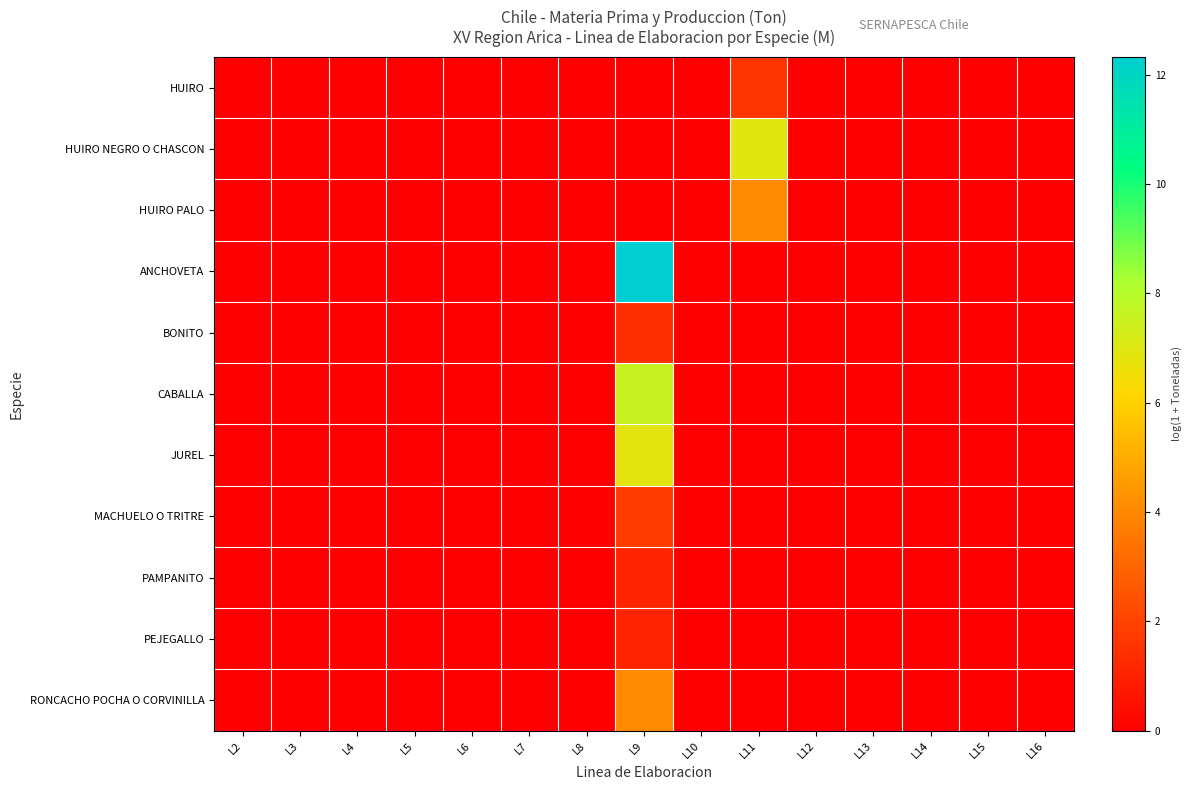

Rank the series by their maximum value, from highest to lowest.

ANCHOVETA, CABALLA, HUIRO NEGRO O CHASCON, JUREL, HUIRO PALO, RONCACHO POCHA O CORVINILLA, MACHUELO O TRITRE, HUIRO, BONITO, PAMPANITO, PEJEGALLO